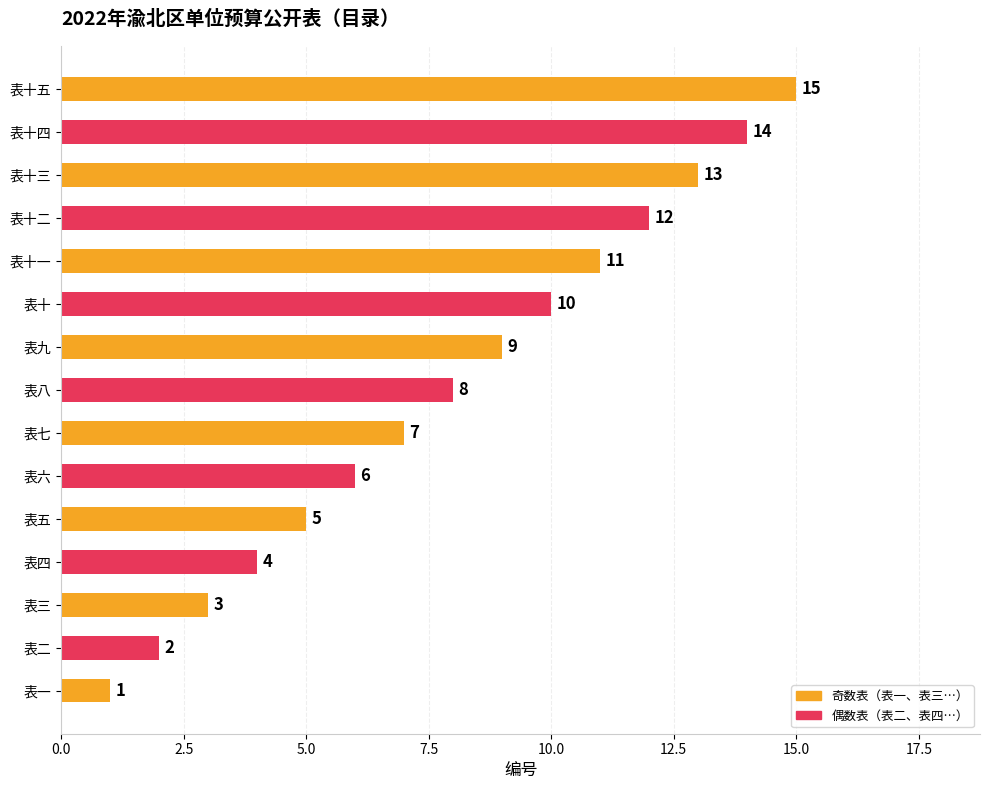

What is the change in value from 表一 to 表六?

+5